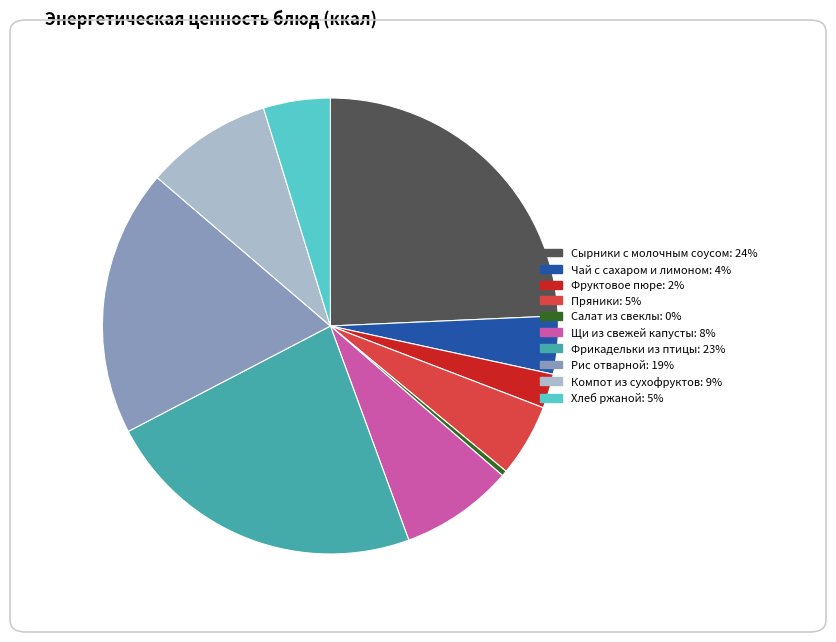

Which slice is the largest?

Сырники с молочным соусом